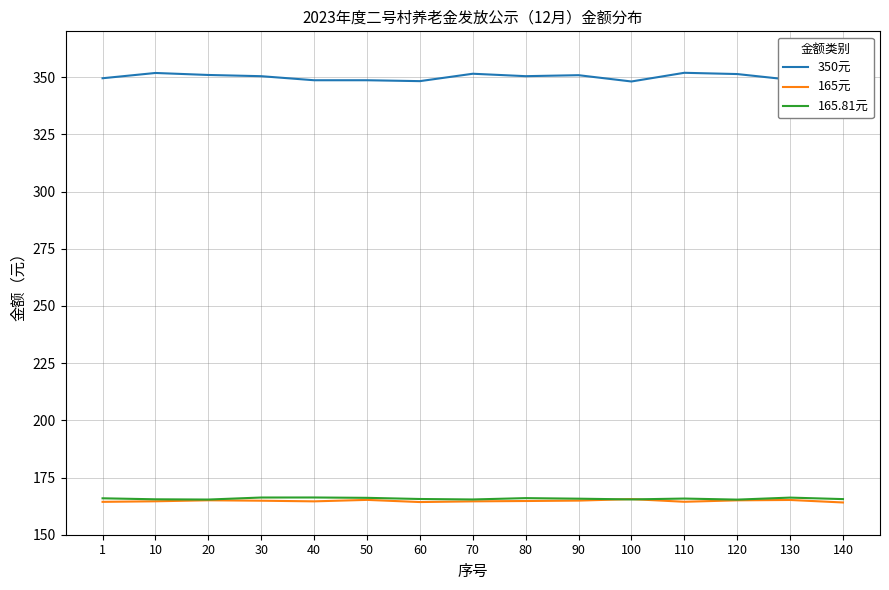

What is the difference between the highest and lowest values at 100?

182.7